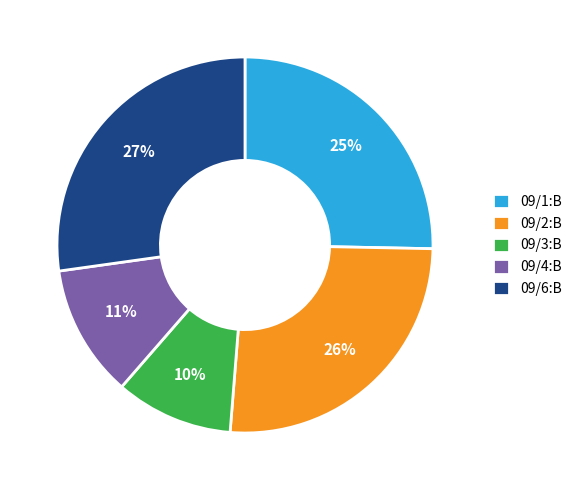

To the nearest percent, what is the average slice percentage?

20%